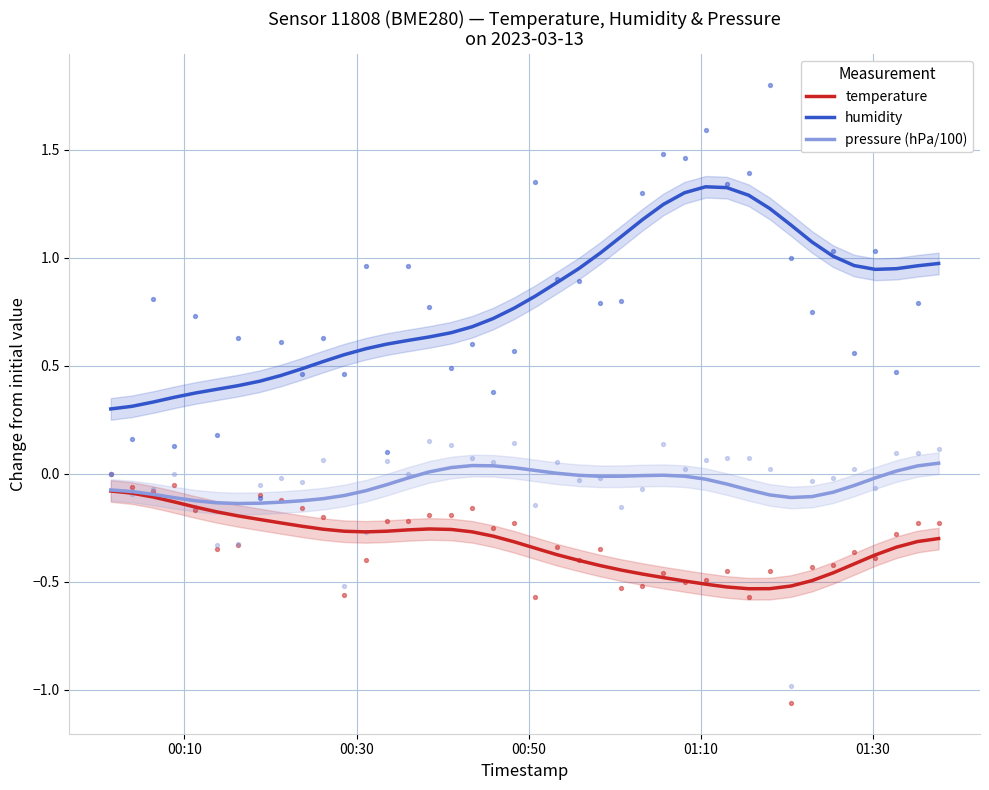

What is the highest value of the humidity series?

1.3